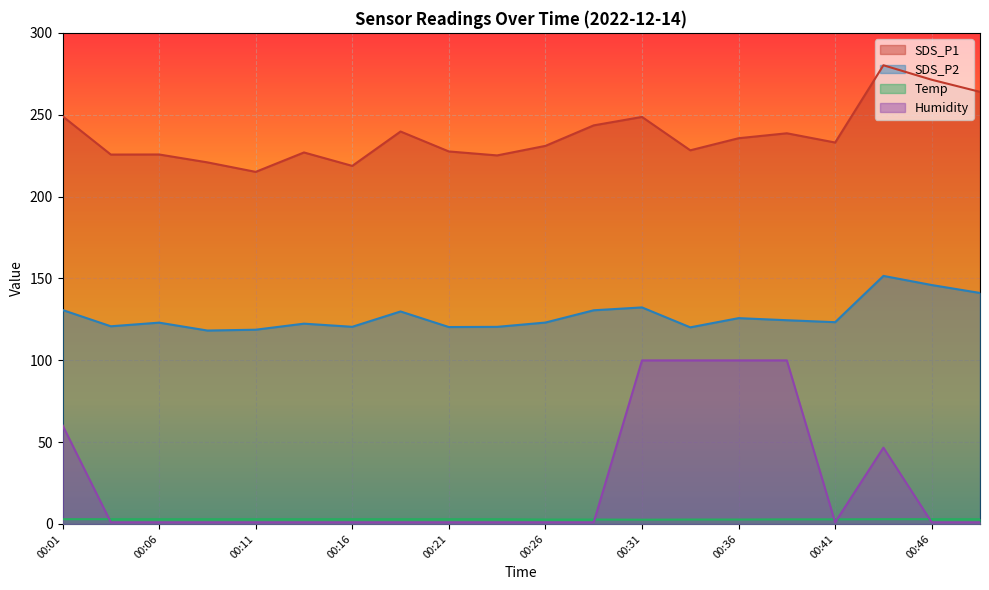

What is the sum of the SDS_P2 values at 00:33 and 00:28?

250.6